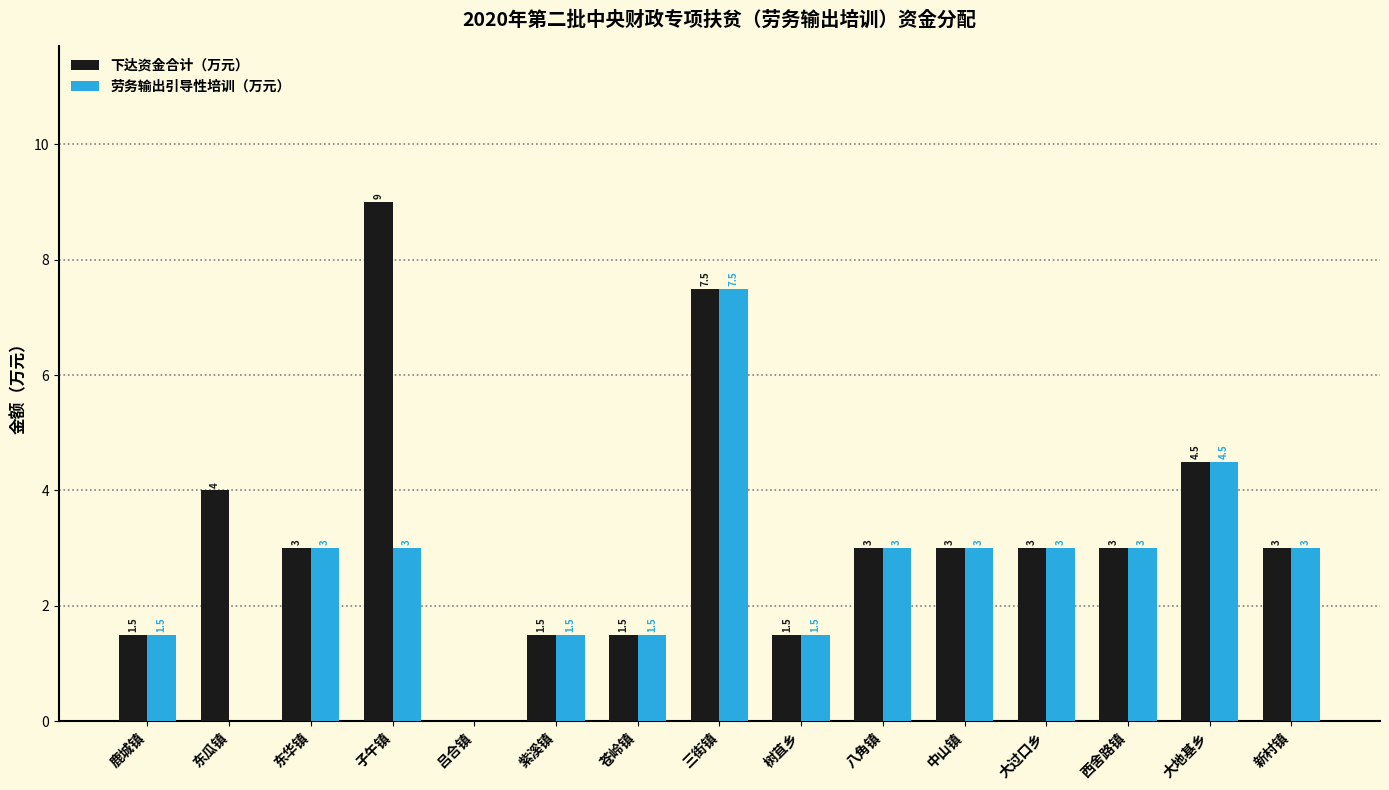

What is the maximum value shown in the chart?

9.0